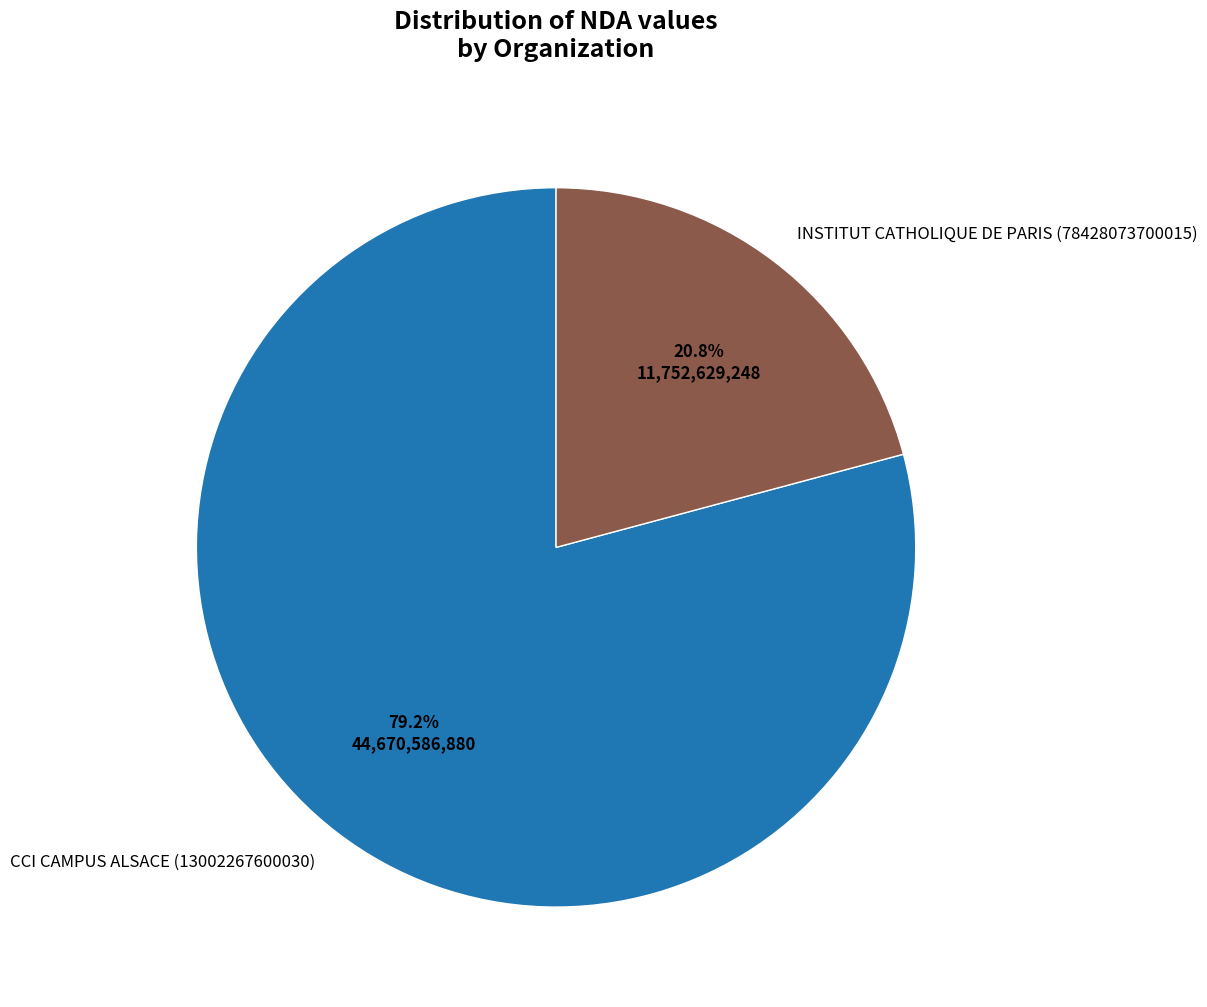

Is there any slice that represents more than half of the pie?

Yes